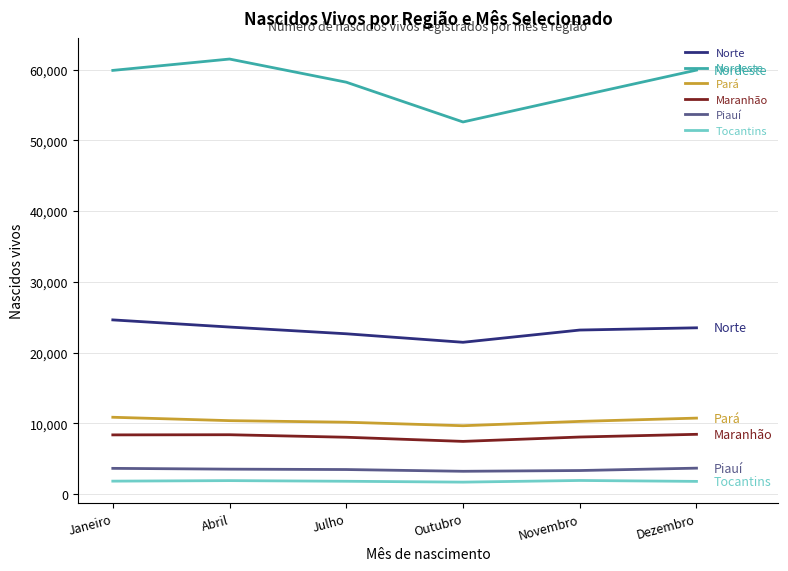

True or false: Maranhão and Nordeste intersect in this chart.

False